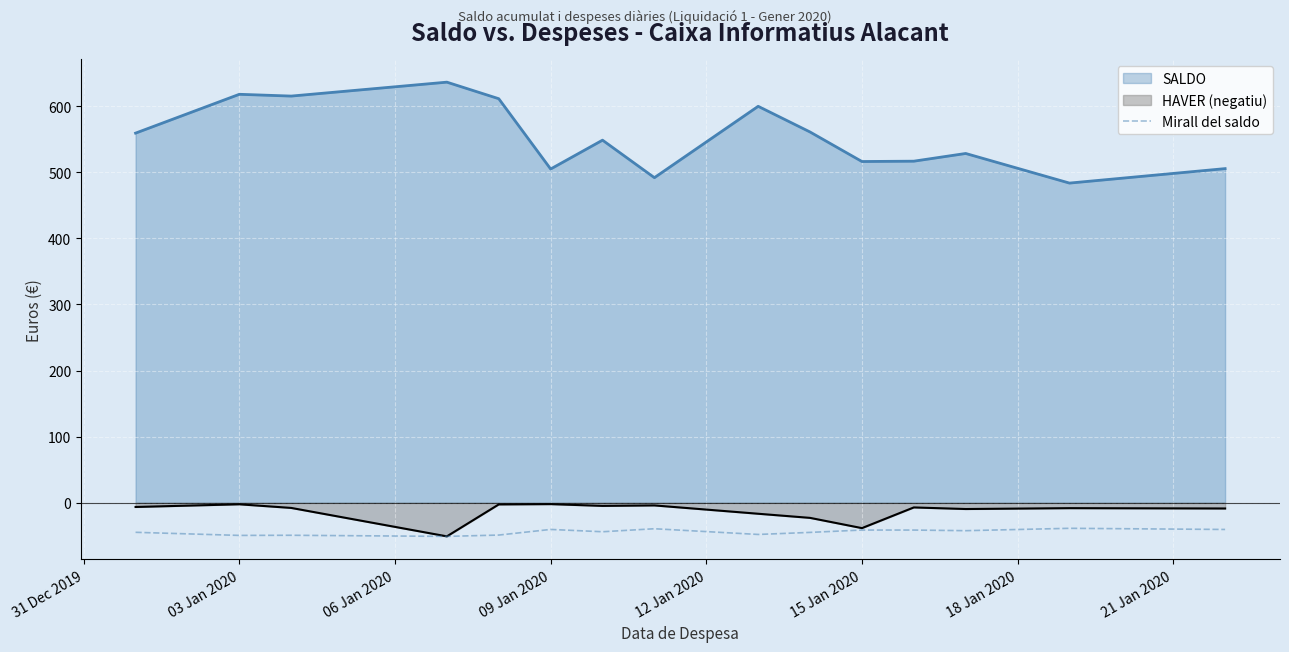

What is the maximum value shown in the chart?

636.4